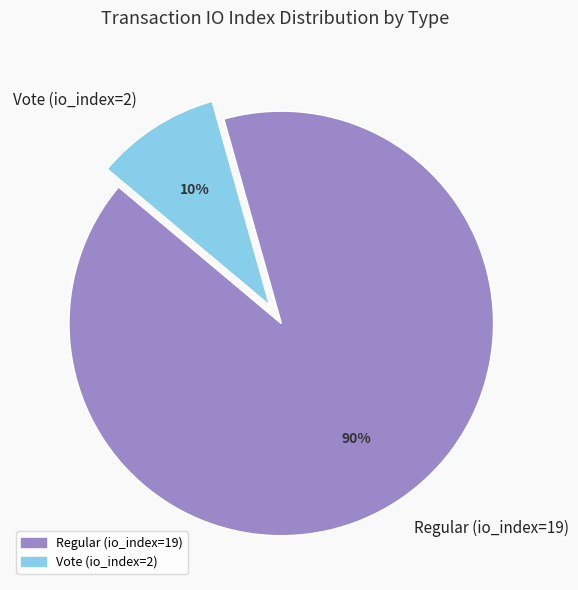

Do Regular (io_index=19) and Vote (io_index=2) together represent more than half of the pie?

Yes